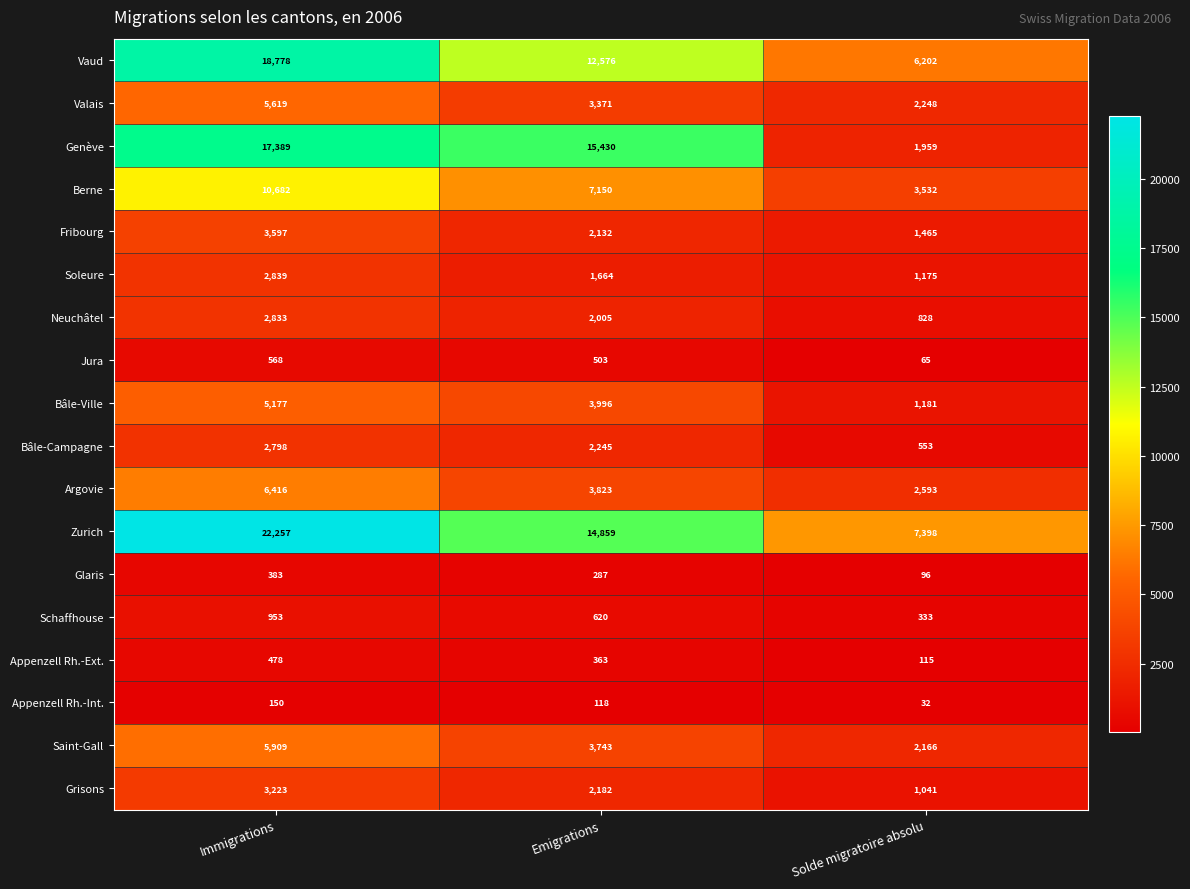

Rank the series by their maximum value, from highest to lowest.

Zurich, Vaud, Genève, Berne, Argovie, Saint-Gall, Valais, Bâle-Ville, Fribourg, Grisons, Soleure, Neuchâtel, Bâle-Campagne, Schaffhouse, Jura, Appenzell Rh.-Ext., Glaris, Appenzell Rh.-Int.